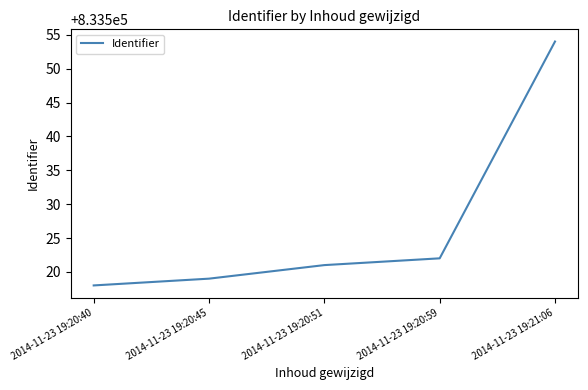

What position from the left is 2014-11-23 19:20:51?

3